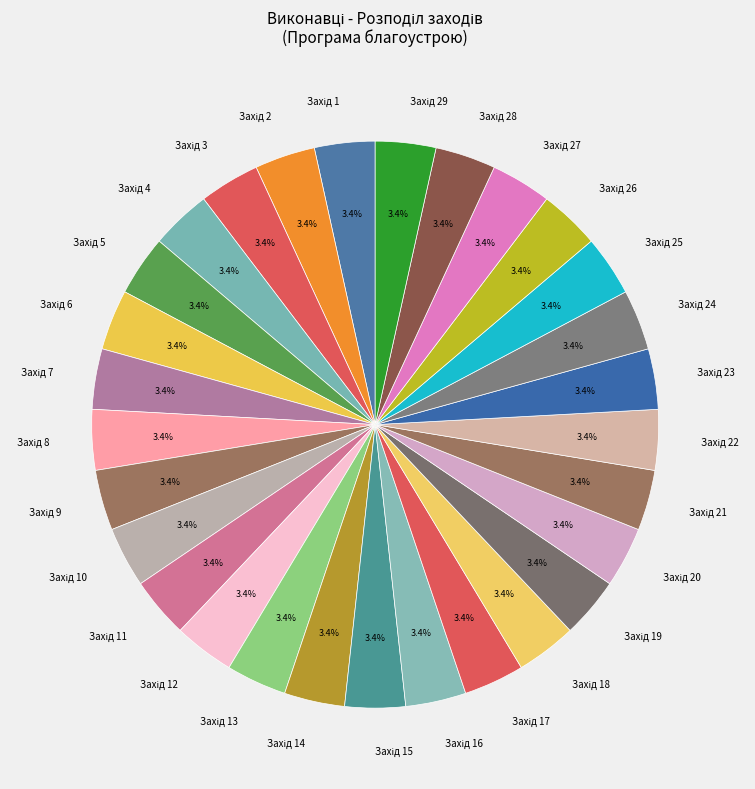

Does any single category account for the majority?

No